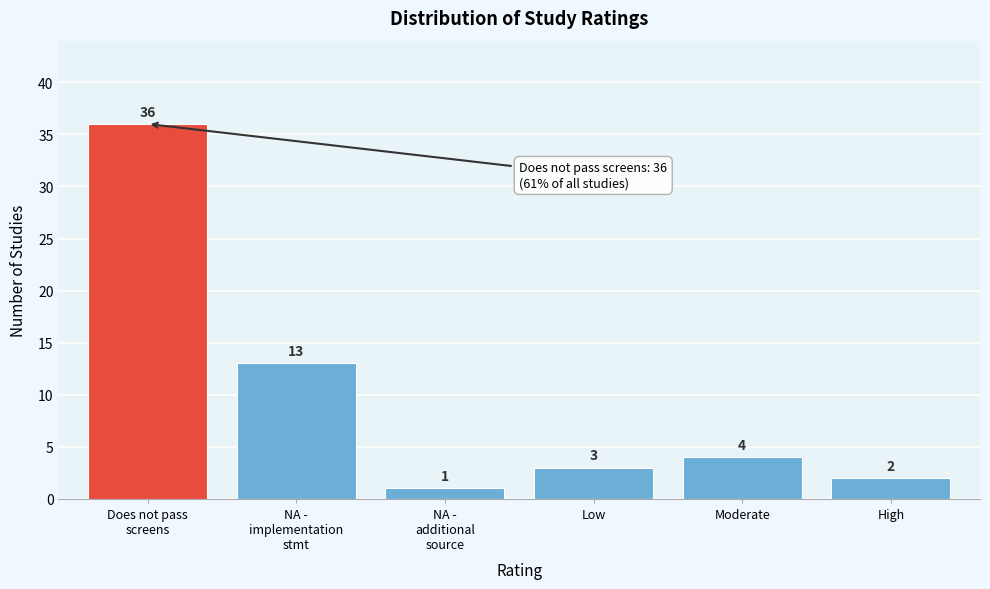

Reading right to left, extract all data points from this chart.

2	4	3	1	13	36